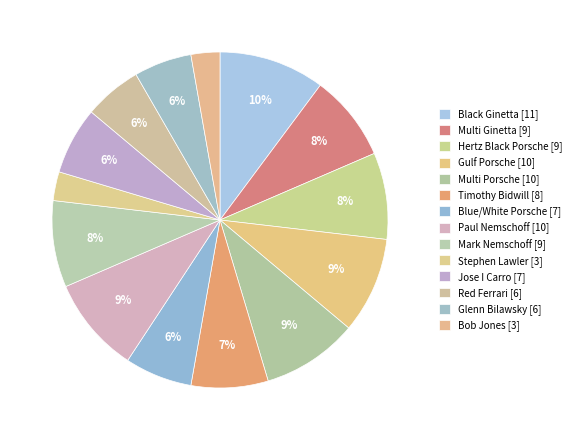

How many segments does this pie chart have?

14